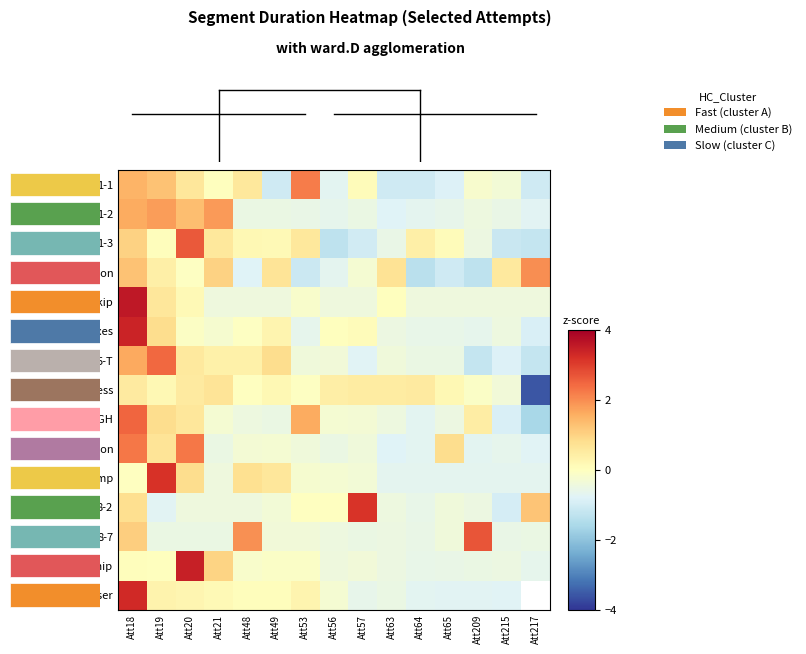

How many values in Airship are above zero?

4